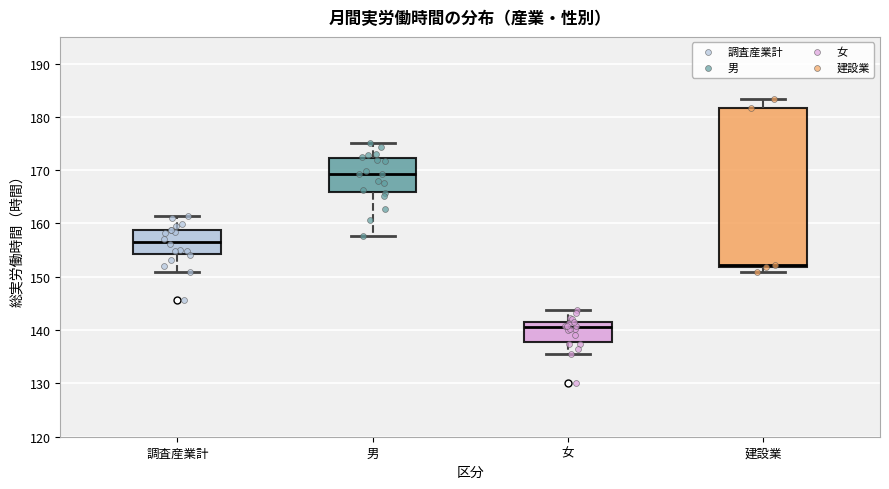

Reading left to right, transcribe this box plot: for each box, give where its median line is, the range the box spans, and where its two whiskers end, as read against the y-axis. The values are not printed on the chart, so give them approximately, as read against the axis.

調査産業計: median 157, box 154 to 159, whiskers 151 to 161
男: median 169, box 166 to 172, whiskers 158 to 175
女: median 141, box 138 to 142, whiskers 136 to 144
建設業: median 152 (just above the box's lower edge), box 152 to 182, whiskers 151 to 183